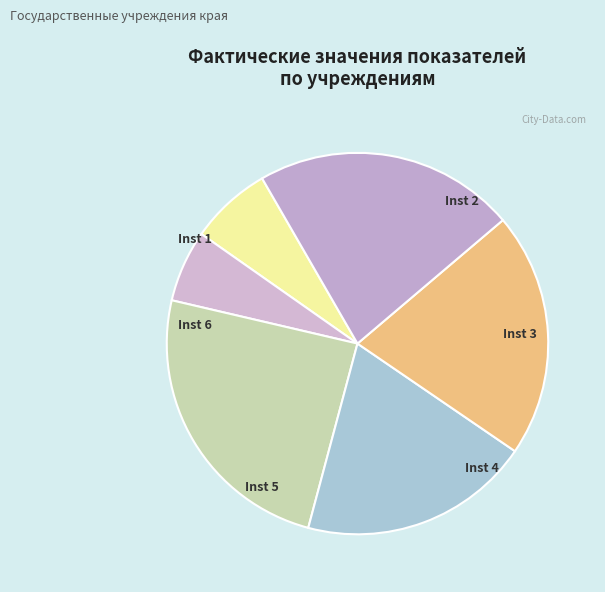

To the nearest percent, what is the difference between the largest and smallest slice percentages?

18%